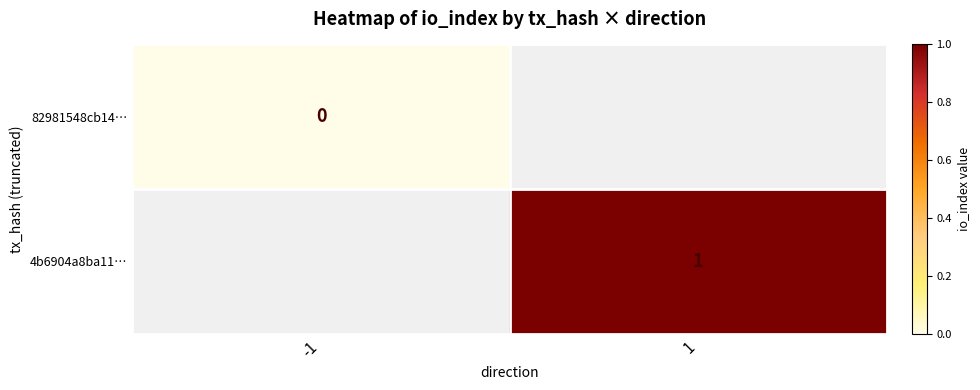

The value of 4b6904a8ba11… at 1 is 1. True or false?

True